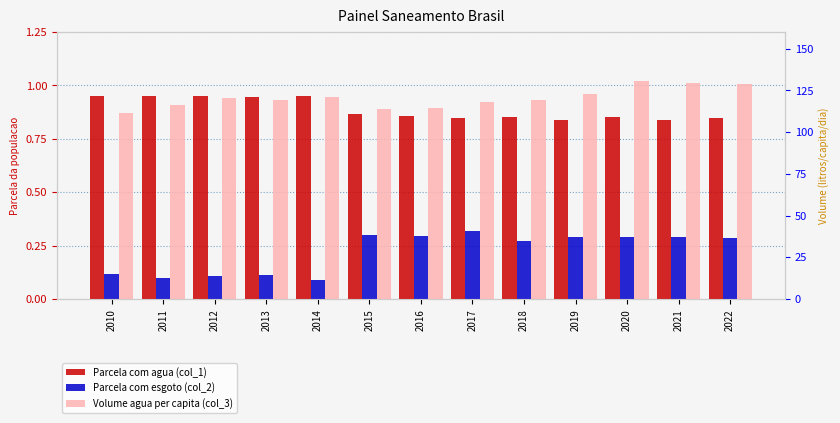

Reading left to right, list all the values displayed in this chart.

Parcela com agua (col_1): 0.9	0.9	0.9	0.9	0.9	0.9	0.9	0.8	0.8	0.8	0.8	0.8	0.8
Parcela com esgoto (col_2): 0.1	0.1	0.1	0.1	0.1	0.3	0.3	0.3	0.3	0.3	0.3	0.3	0.3
Volume agua per capita (col_3): 111.8	116.4	120.4	119.1	121.3	113.7	114.7	117.9	119.1	122.7	130.9	129.3	128.9